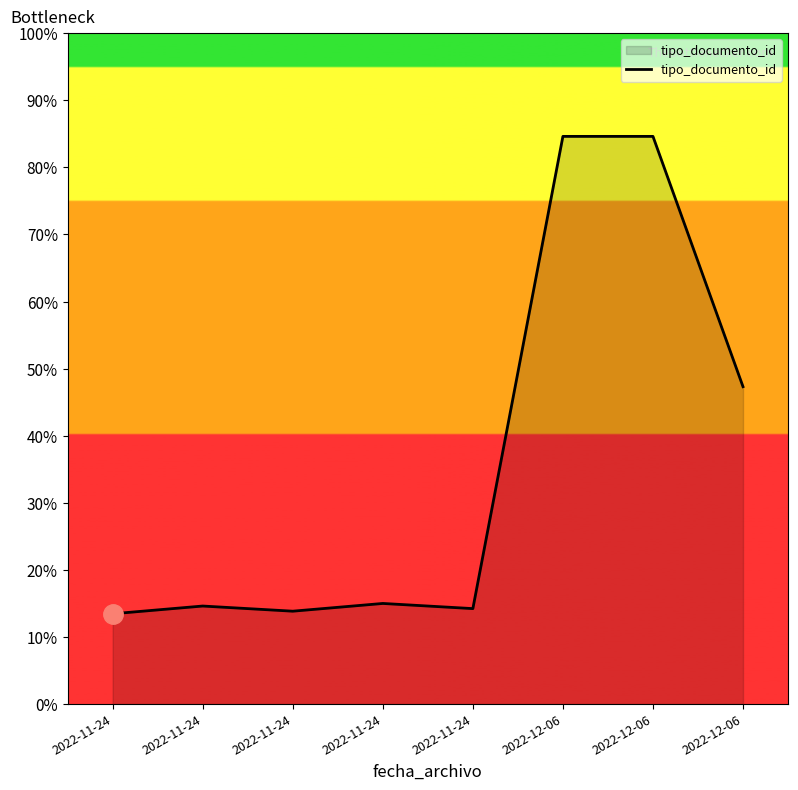

The value at 2022-12-06 is 196. True or false?

False